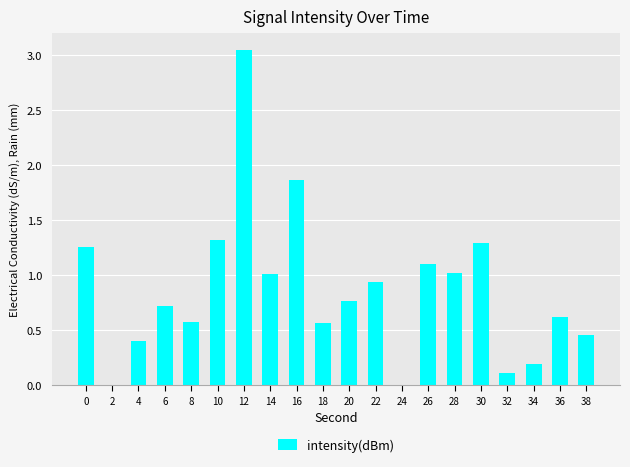

At which category does the chart reach its peak across all series?

12